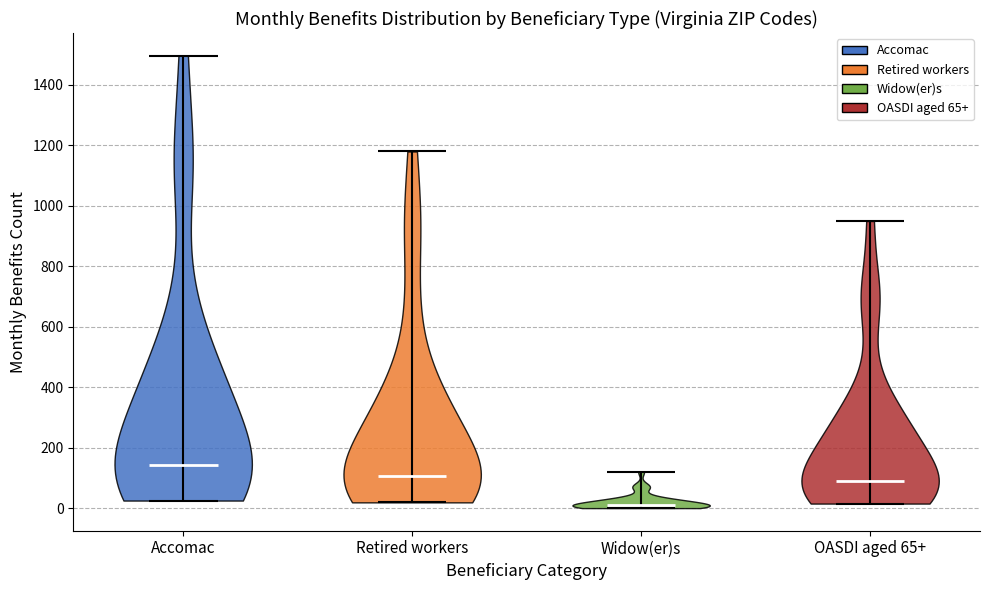

Reading left to right, read every violin against the y-axis: where its median line is, and the lowest and highest points it reaches. The values are not printed on the chart, so give them approximately, as read against the axis.

Accomac: median line 140, lowest point 20, highest point 1500
Retired workers: median line 100, lowest point 20, highest point 1180
Widow(er)s: median line 20, lowest point 0, highest point 120
OASDI aged 65+: median line 100, lowest point 20, highest point 960